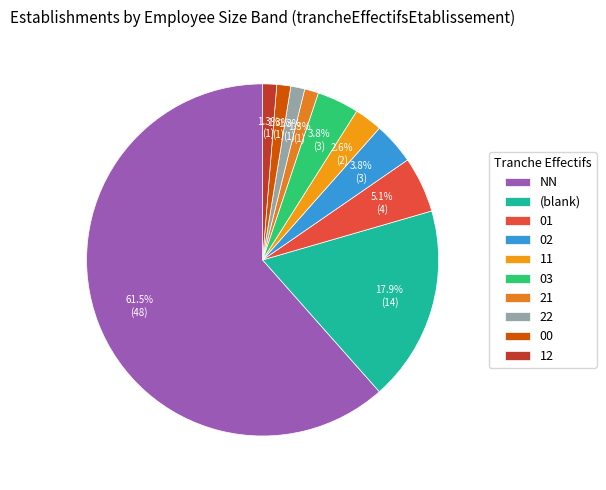

How many slices are in this pie chart?

10